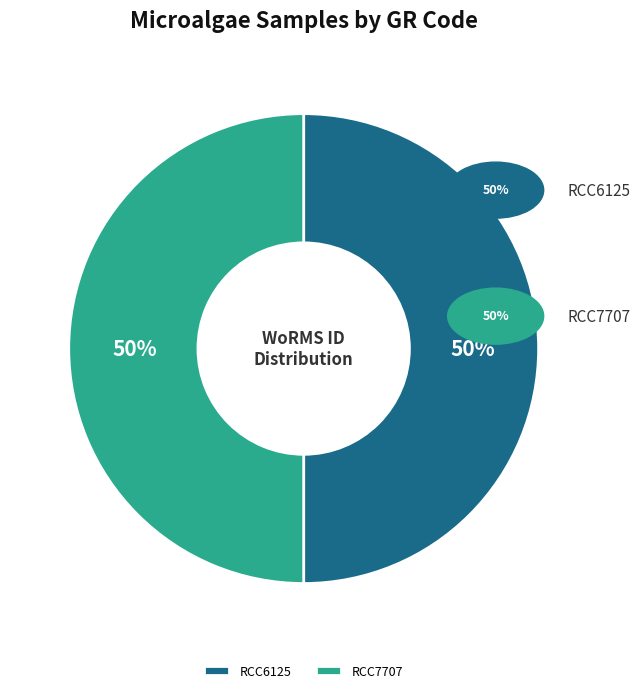

To the nearest percent, what is the average slice percentage?

50%